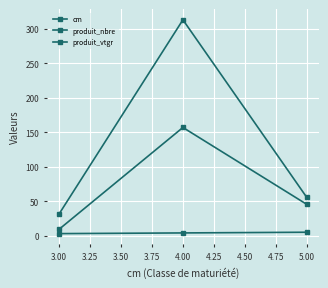

Which series has the largest range (max minus min)?

produit_nbre